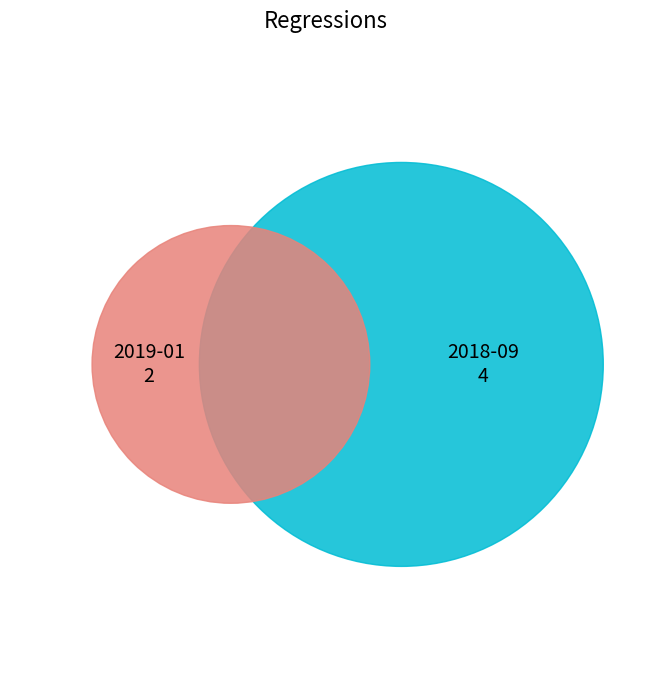

True or false: 2019-01 accounts for 39% of the total.

False